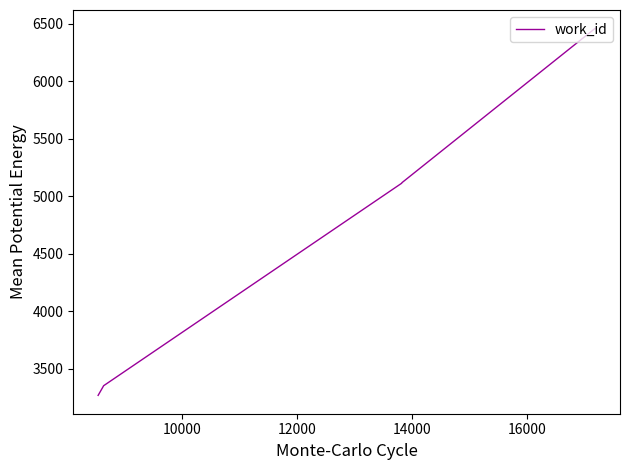

What is the minimum value shown in the chart?

3270